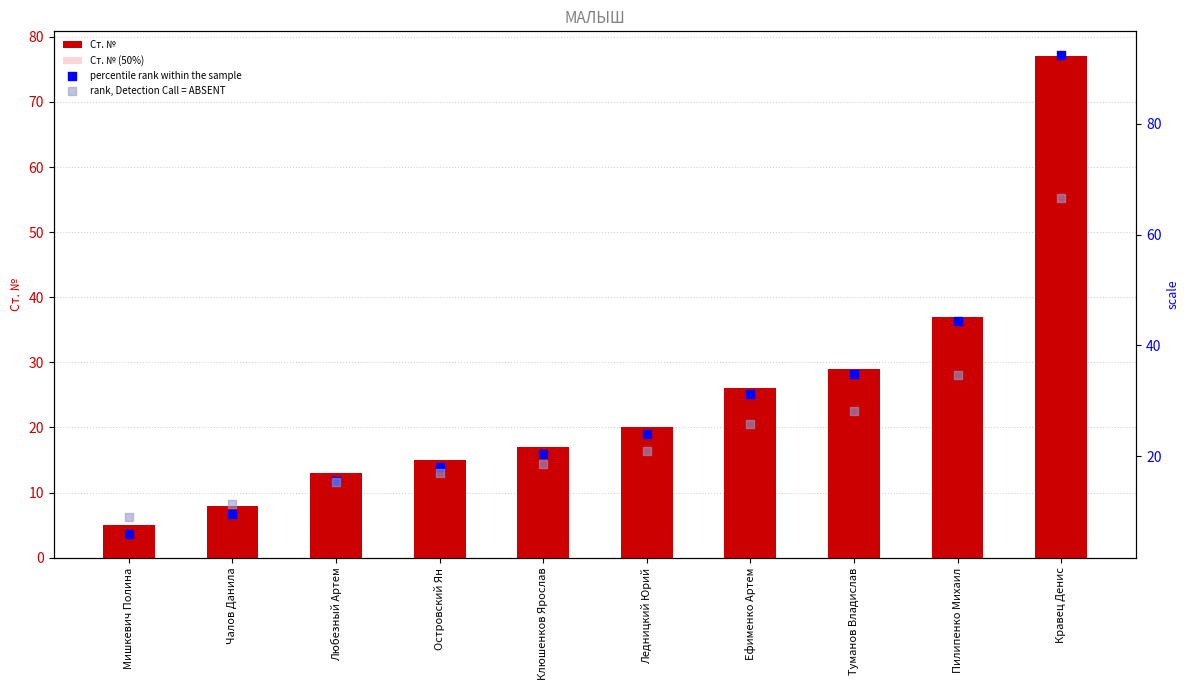

Which series has the largest total across all categories?

percentile rank within the sample